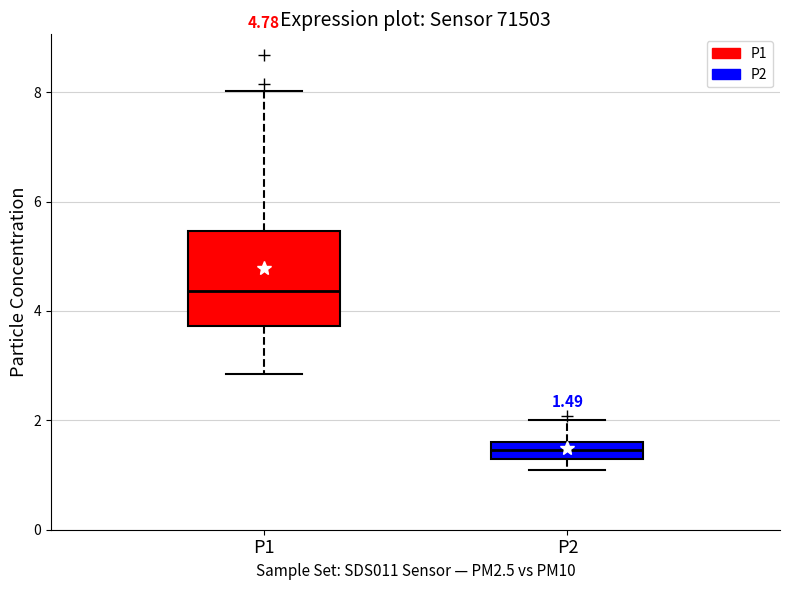

Which box is the tallest, from its lower edge to its upper edge?

P1